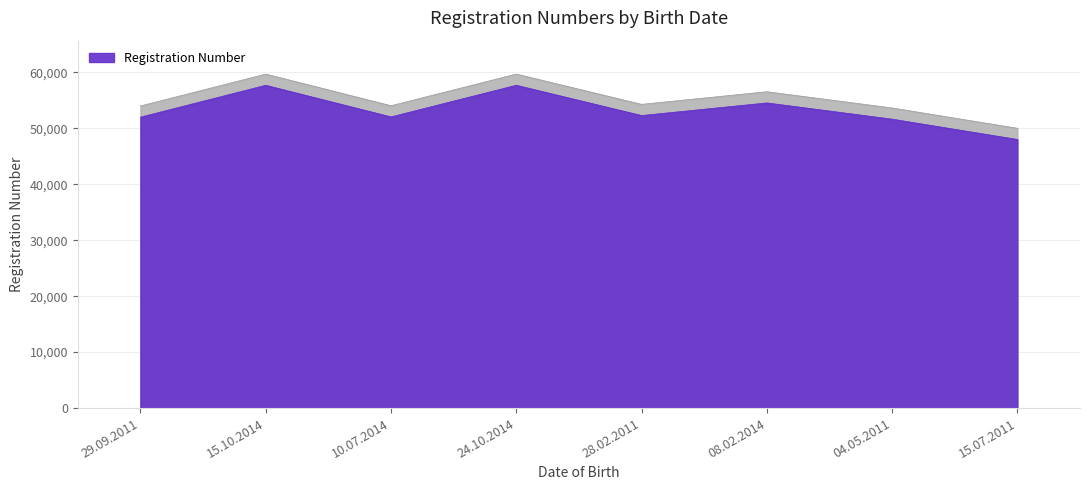

The value at 28.02.2011 is 84674. True or false?

False